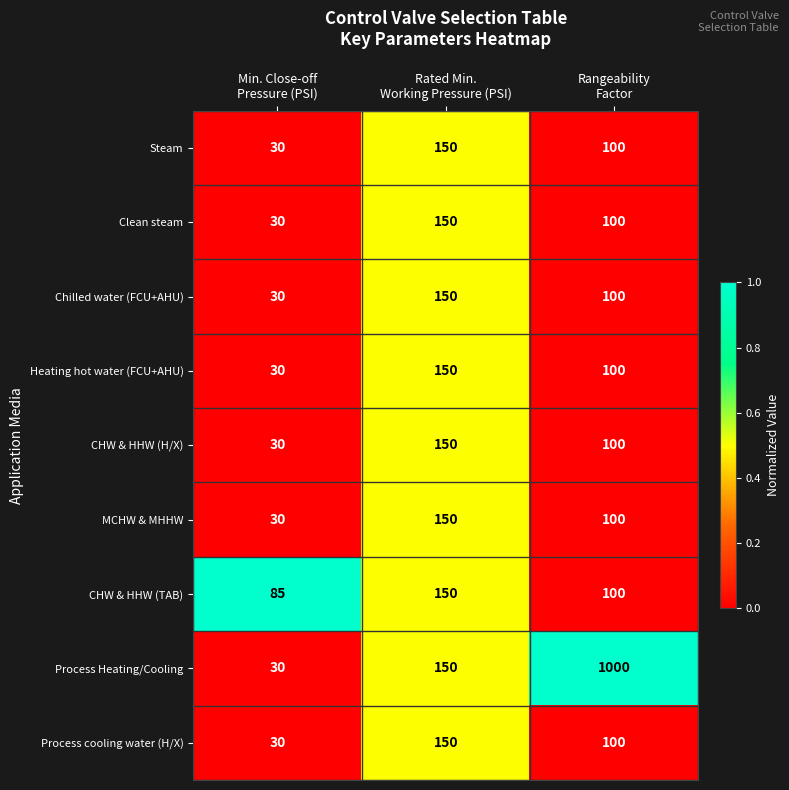

How many distinct data groups are displayed?

9